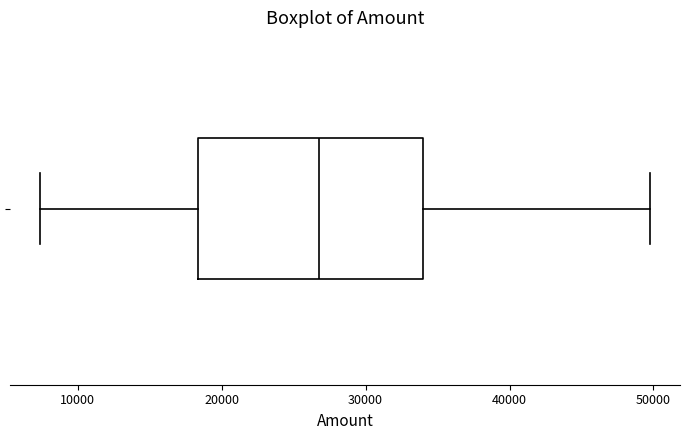

Read this box plot against the x-axis: the position of the median line, the range covered by the box, and the ends of both whiskers. The values are not printed on the chart, so give them approximately, as read against the axis.

median 27000, box 18000 to 34000, whiskers 7000 to 50000